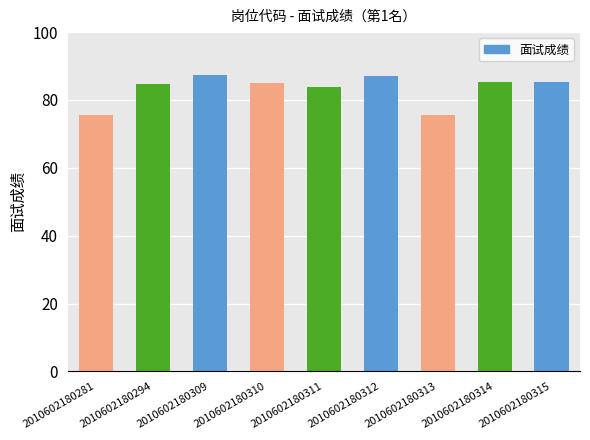

What is the change in value from 2010602180294 to 2010602180315?

+0.7